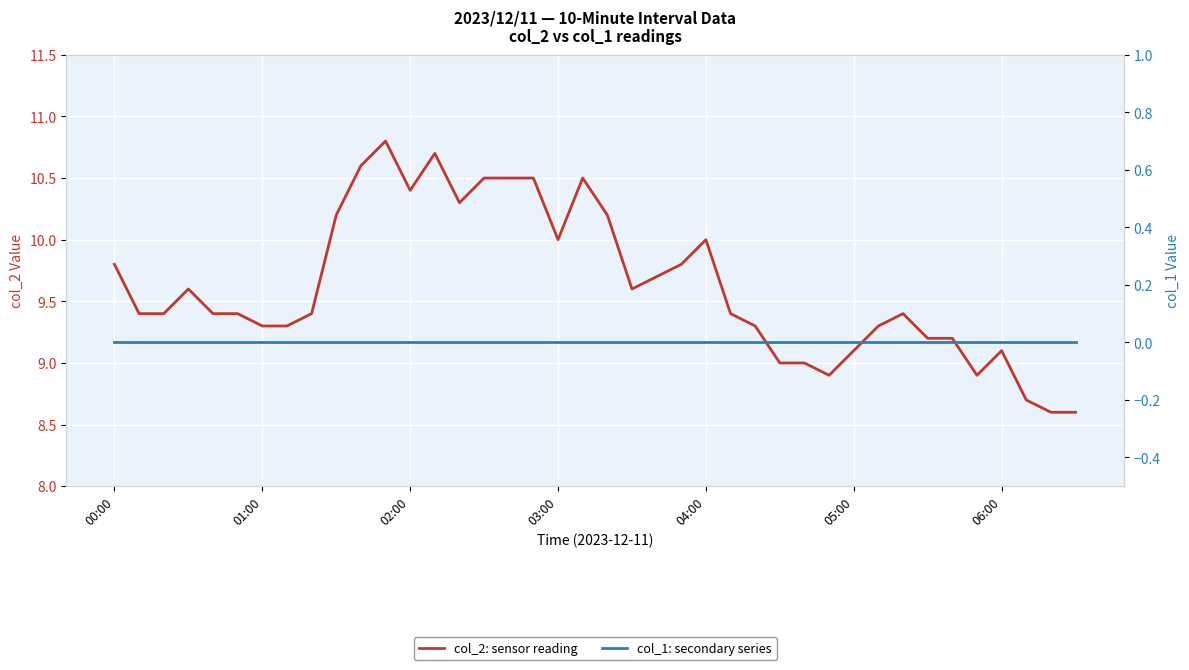

The col_2: sensor reading series shows 4.4 at 13. True or false?

False